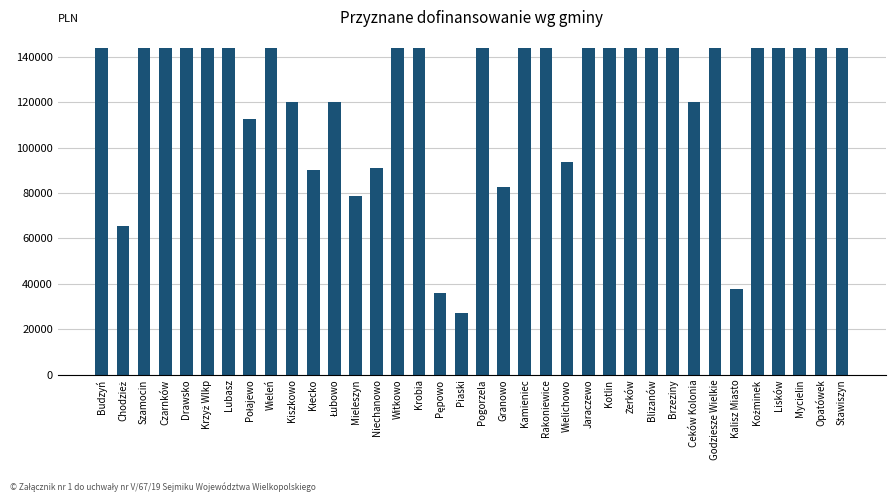

What is the label of the 28th bar from the left?

Brzeziny